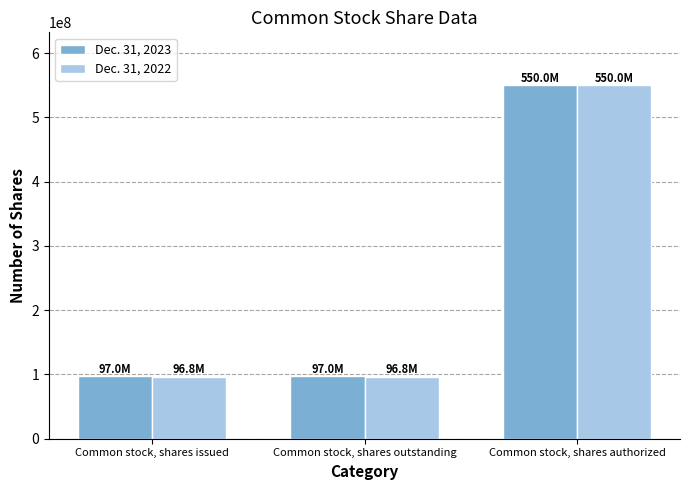

How many groups of bars are there?

3